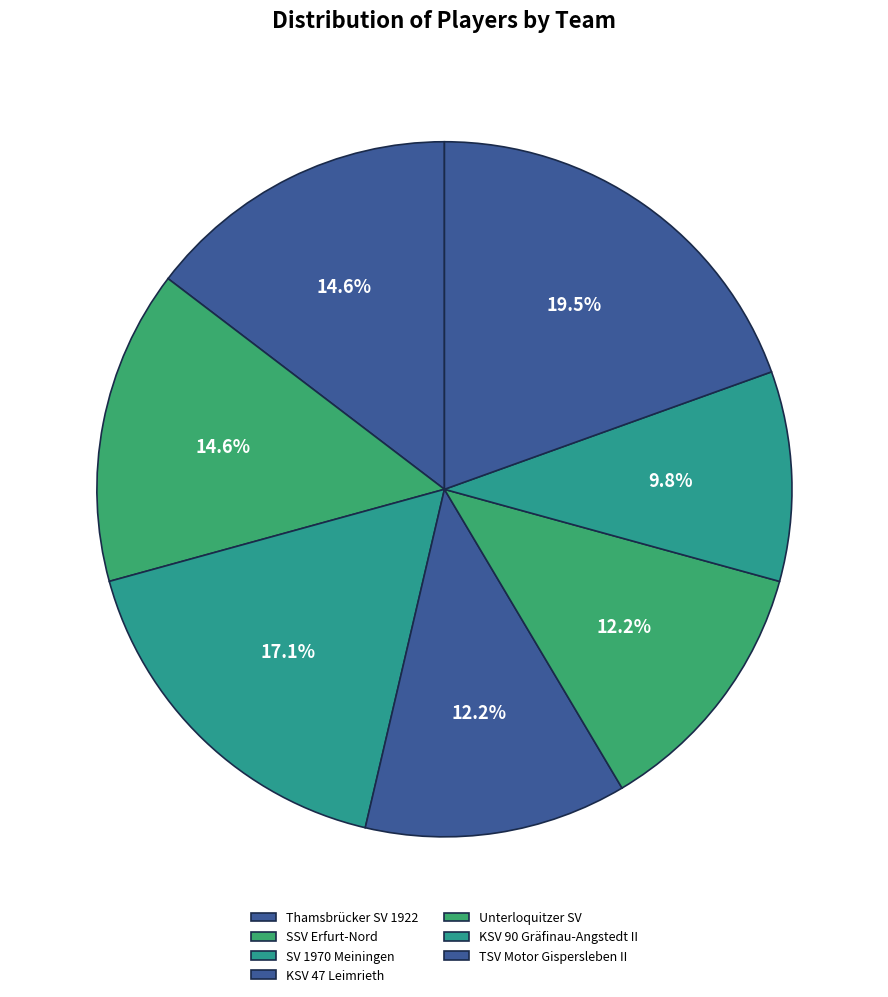

How many slices are in this pie chart?

7